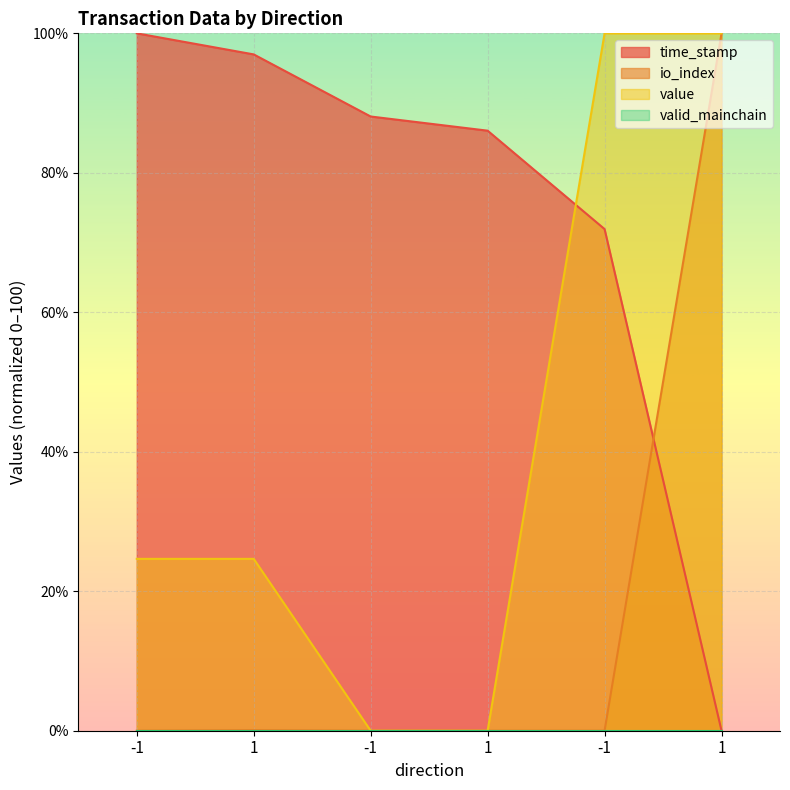

Rank the series by their maximum value, from highest to lowest.

time_stamp, io_index, value